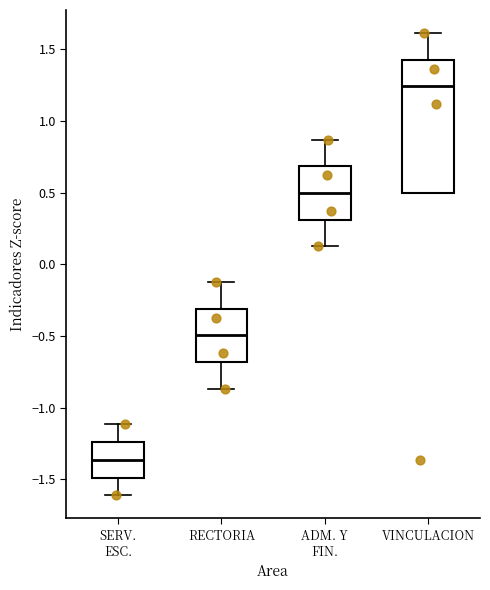

Reading left to right, read every box against the y-axis: the position of its median line, the range the box covers, and the ends of its whiskers. The values are not printed on the chart, so give them approximately, as read against the axis.

SERV. ESC.: median -1.35, box -1.50 to -1.25, whiskers -1.60 to -1.10
RECTORIA: median -0.50, box -0.70 to -0.30, whiskers -0.85 to -0.10
ADM. Y FIN.: median 0.50, box 0.30 to 0.70, whiskers 0.10 to 0.85
VINCULACION: median 1.25, box 0.50 to 1.45, whiskers 0.50 to 1.60